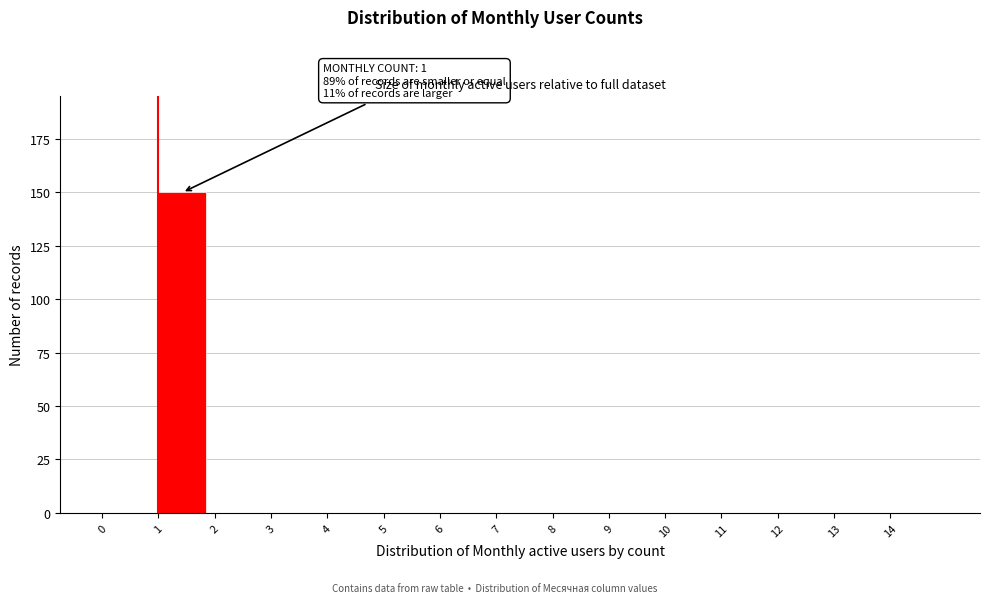

Which range on the x-axis has the tallest bar?

1 to 2